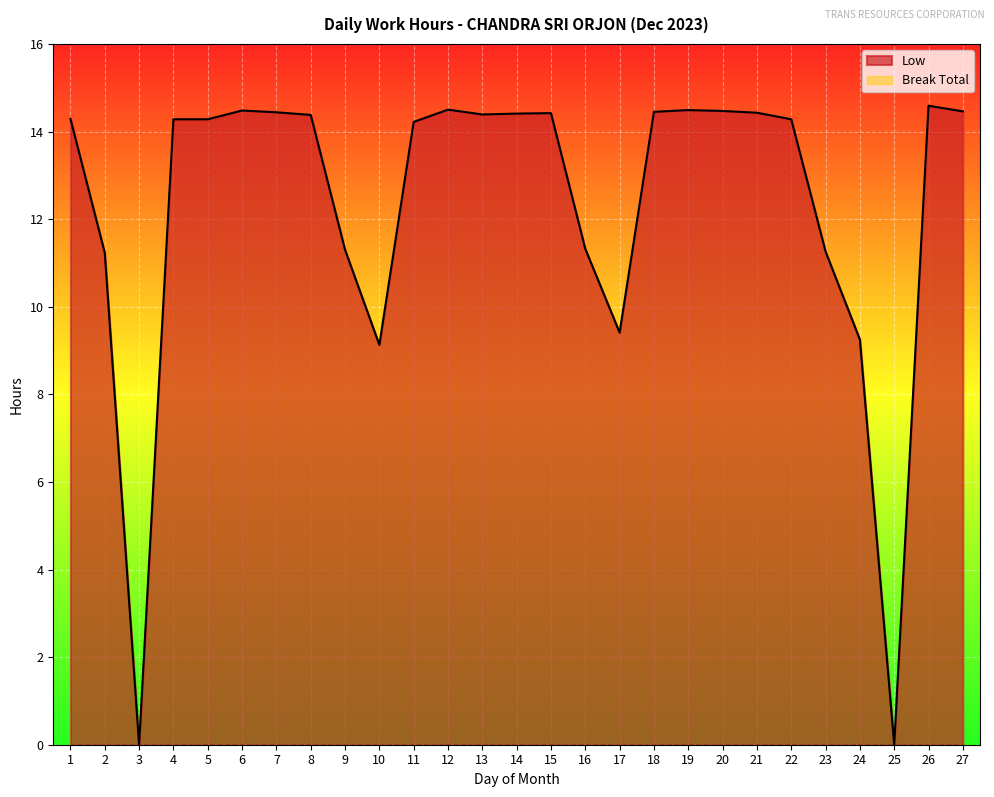

What is the value of the 7th point from the left?

14.4